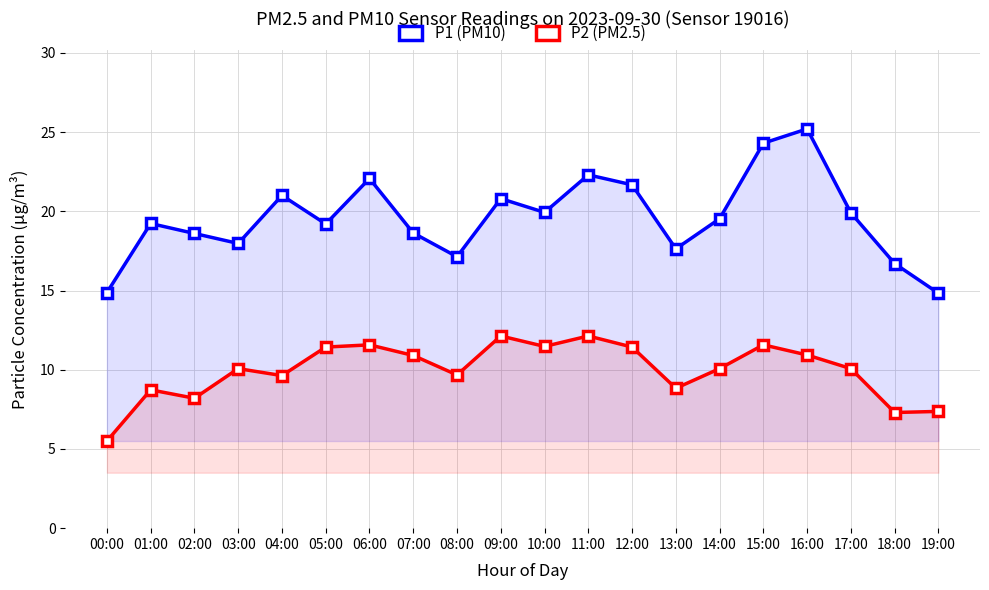

True or false: P1 (PM10) has more than 1 interior local peaks.

True